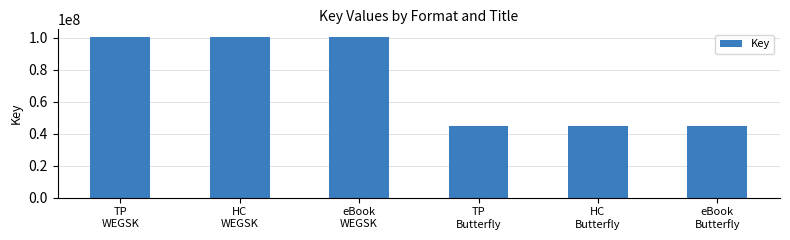

What is the change in value from eBook
WEGSK to TP
Butterfly?

-55362424